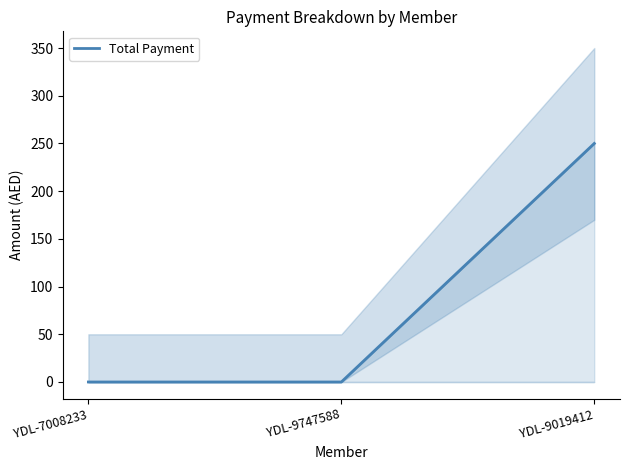

Reading left to right, list all the values displayed in this chart.

0	0	250